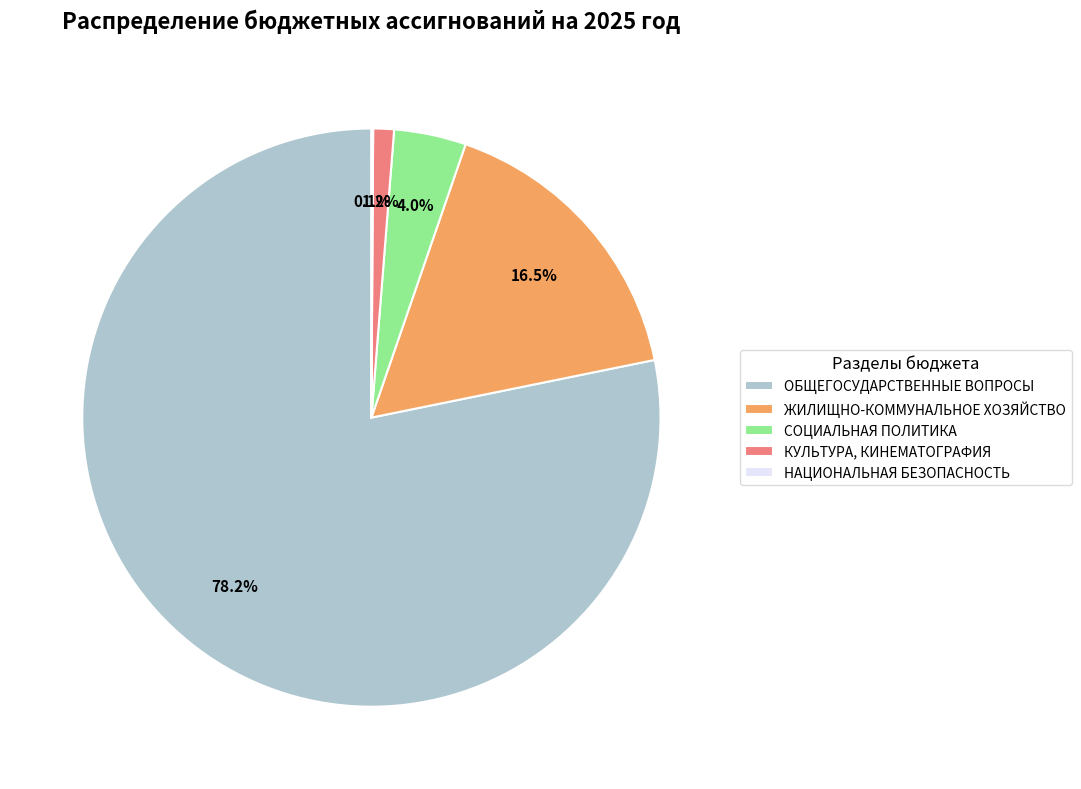

Does ОБЩЕГОСУДАРСТВЕННЫЕ ВОПРОСЫ account for over 50% of the chart?

Yes